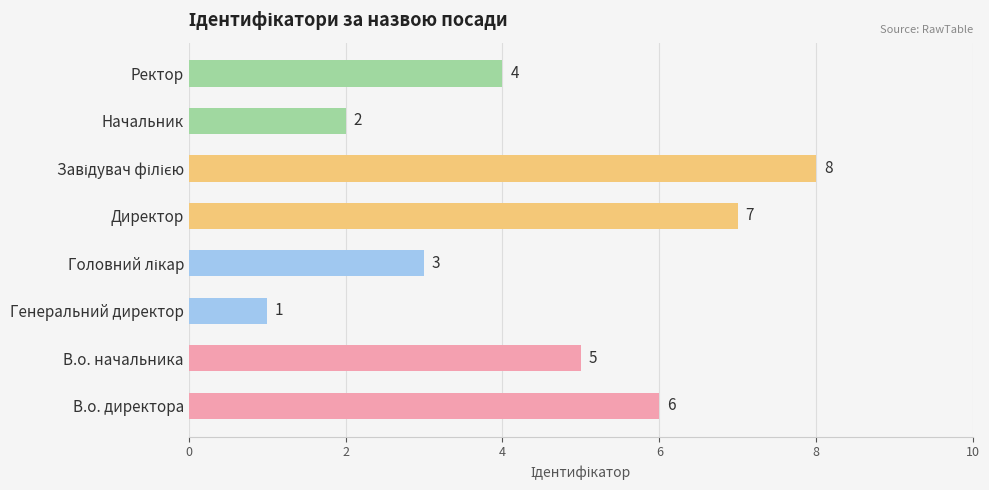

What is the approximate value at Ректор?

4